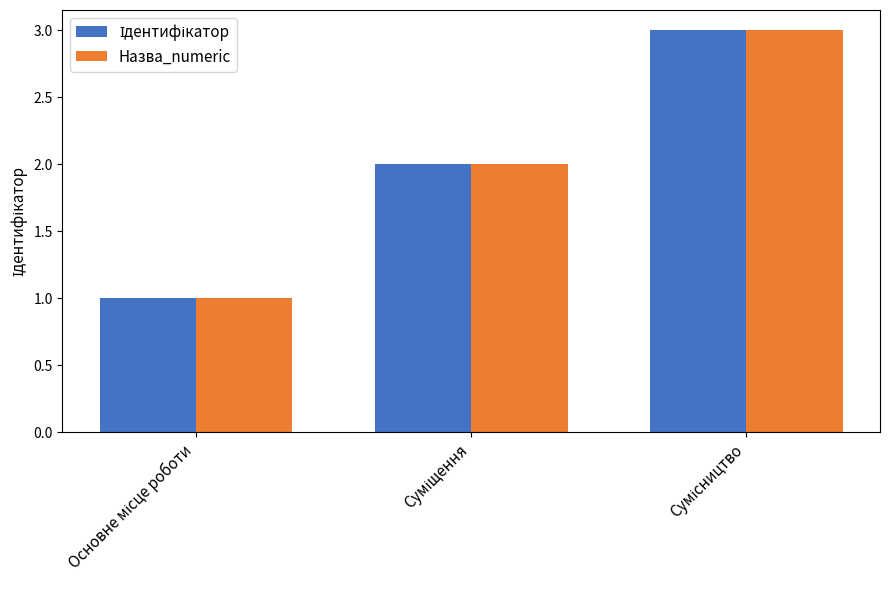

At which category is the sum across all series the highest?

Сумісництво